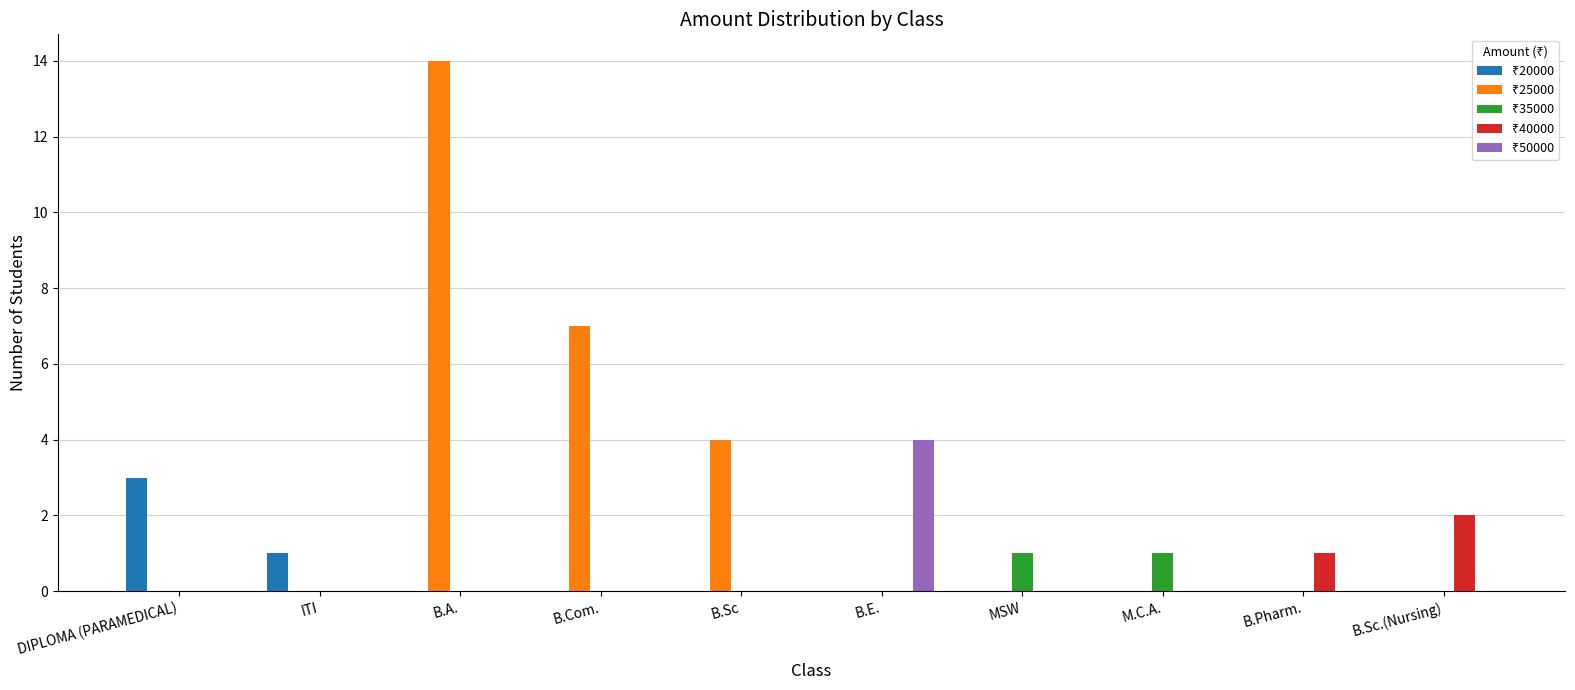

At which category is the sum across all series the highest?

B.A.